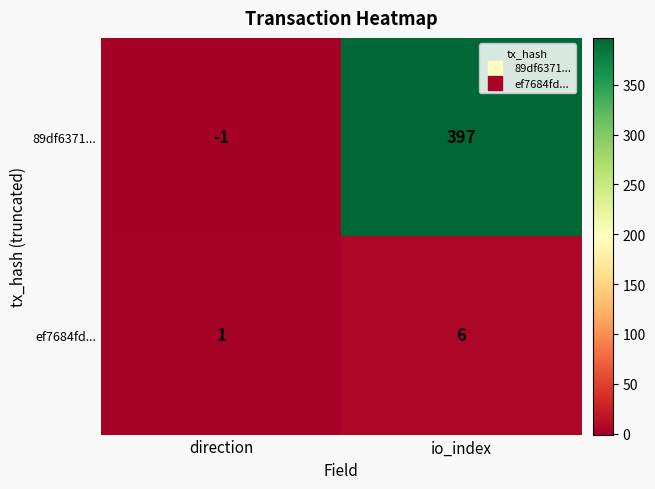

At which category is the sum across all series the highest?

io_index